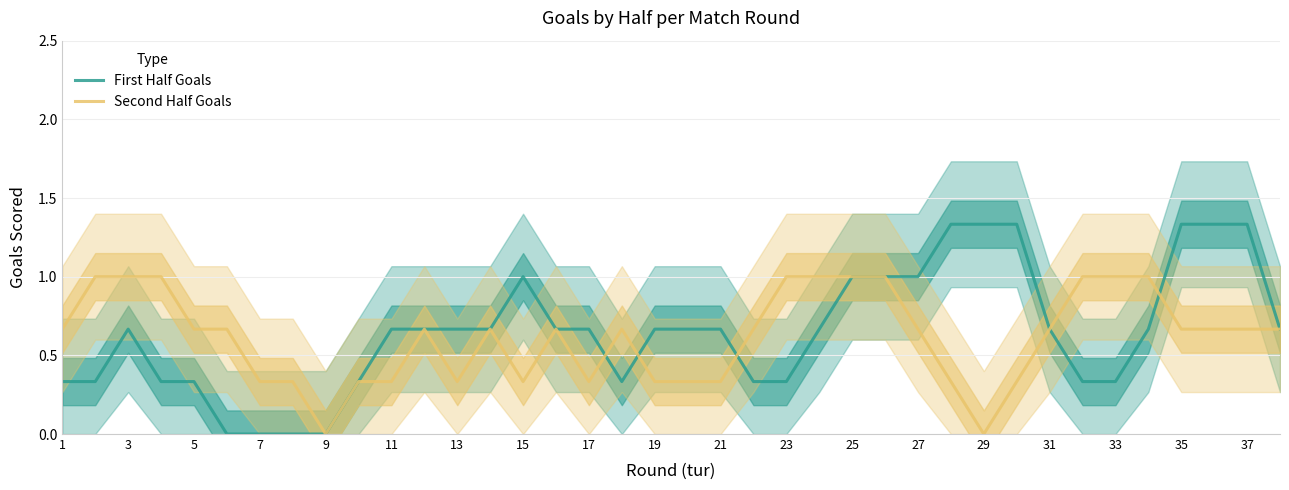

True or false: First Half Goals and Second Half Goals intersect in this chart.

True